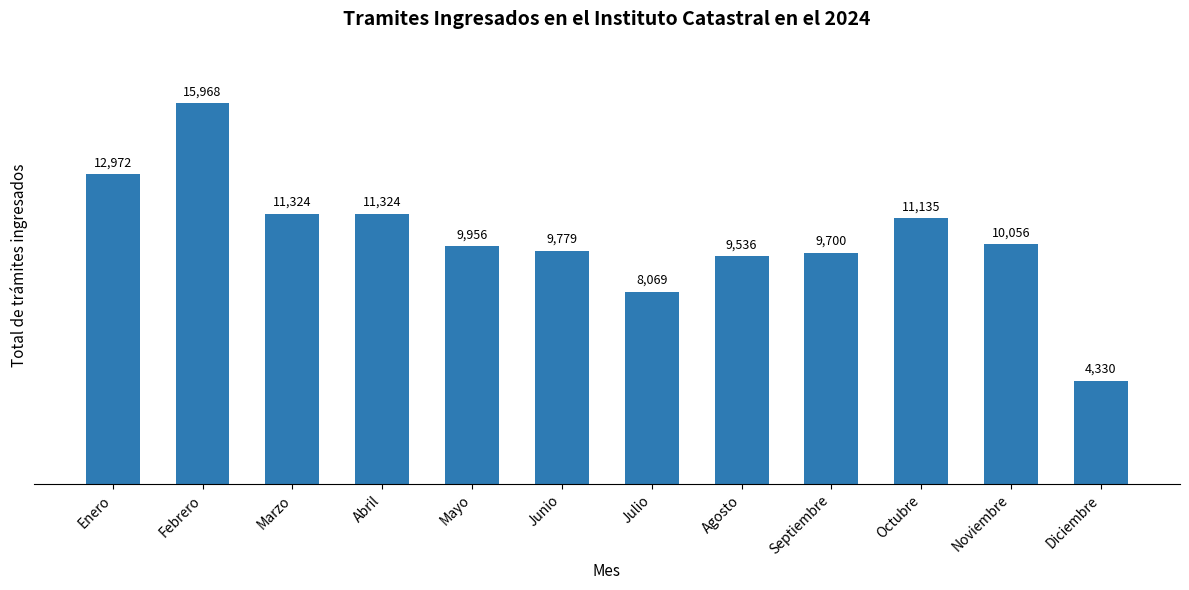

Are the bars grouped side by side (vs. stacked)?

No